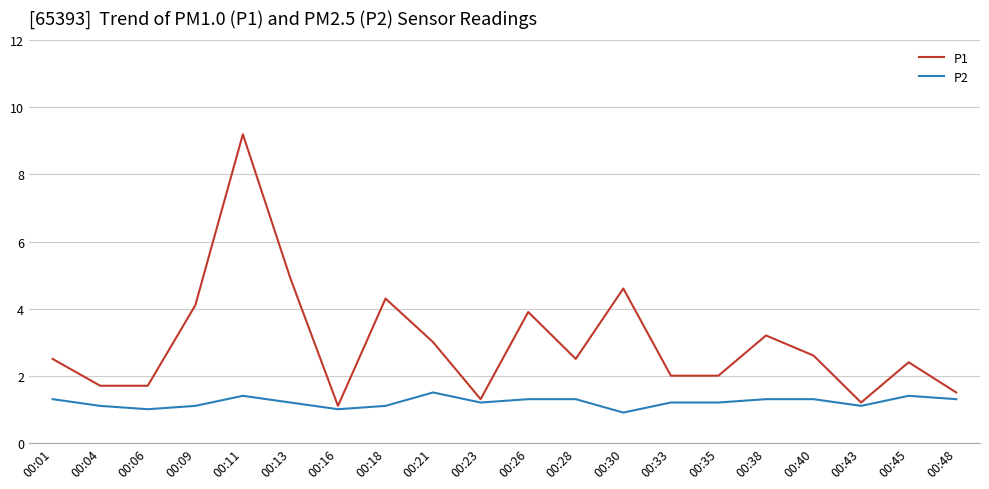

True or false: P2 and P1 intersect in this chart.

False